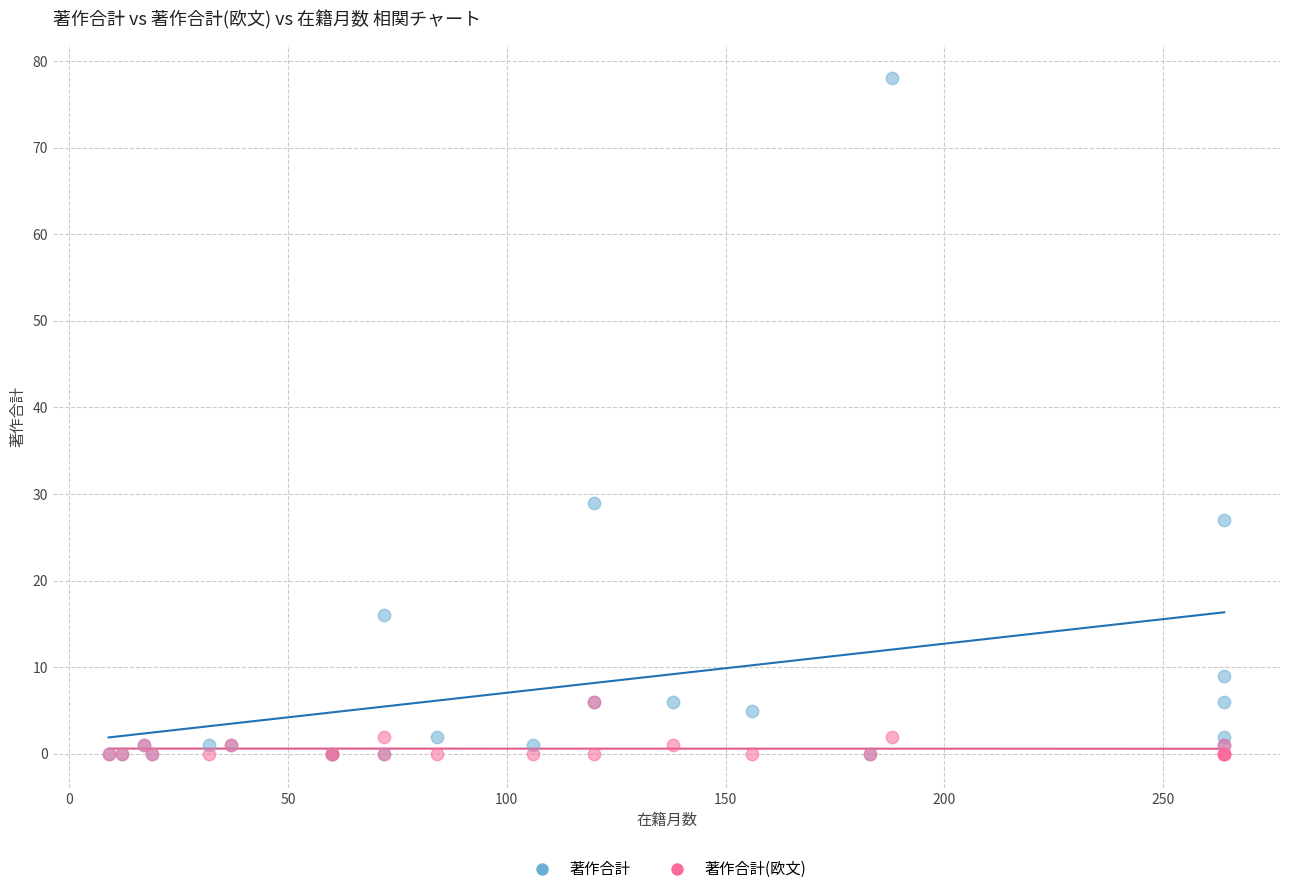

What are all the series names shown in the legend?

著作合計, 著作合計(欧文)